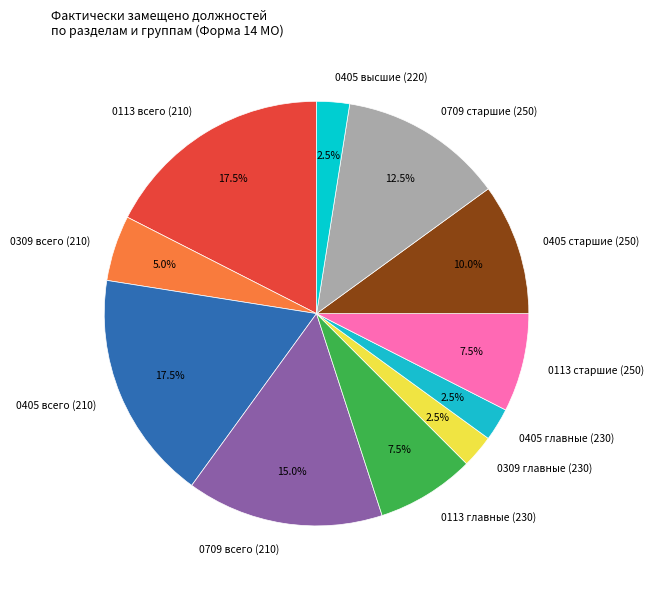

How many slices are in this pie chart?

11